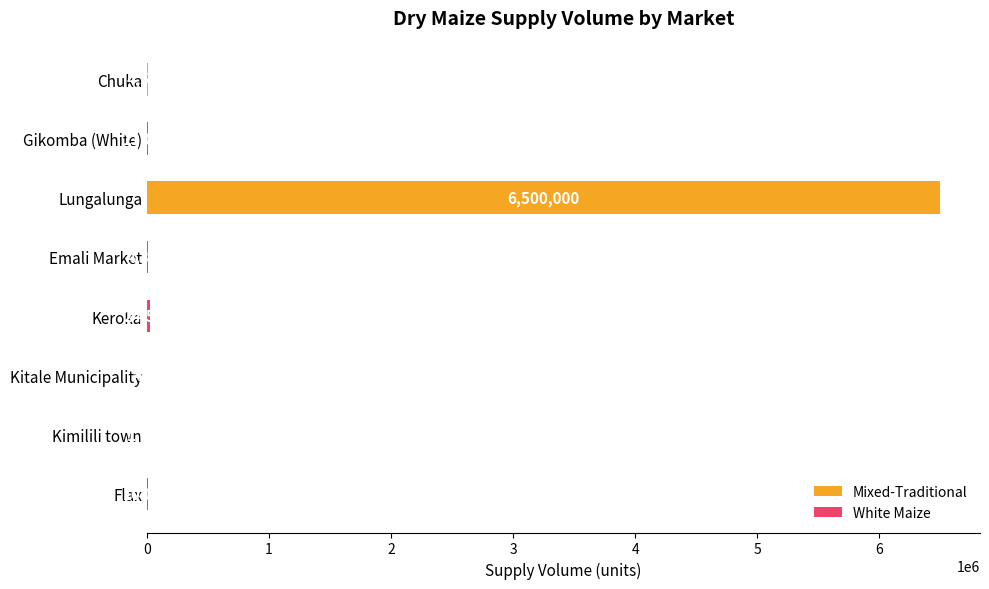

What is the sum of all values?

6555750